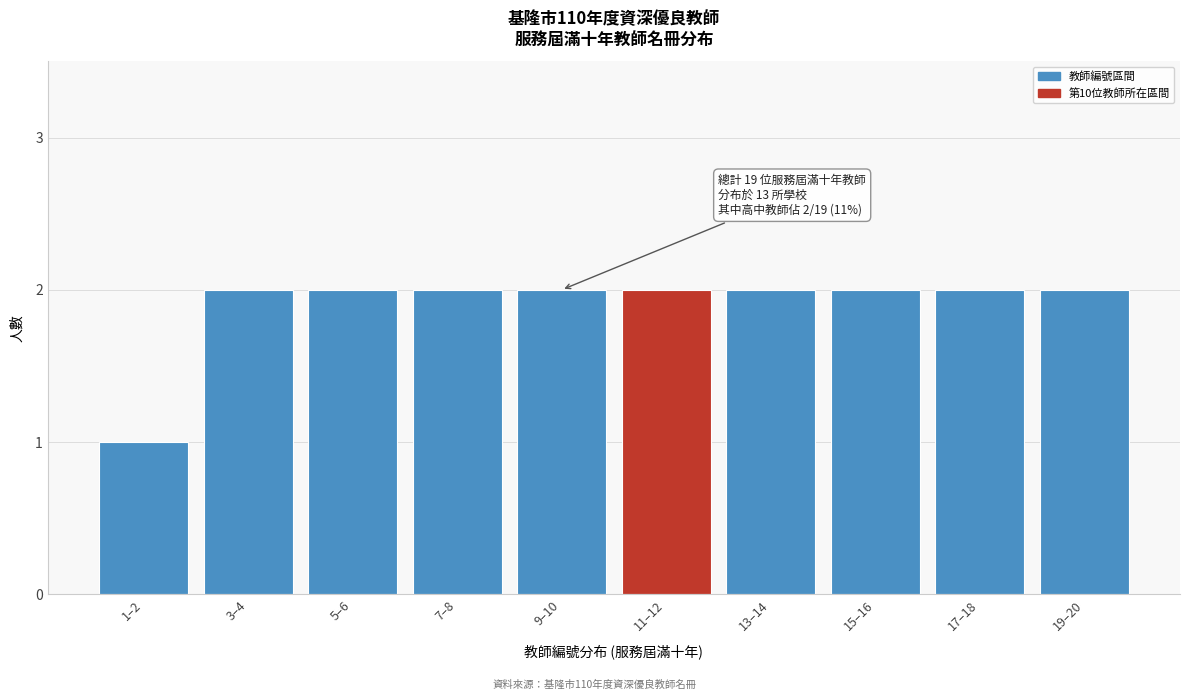

Reading left to right, extract all data points from this chart.

1	2	2	2	2	2	2	2	2	2